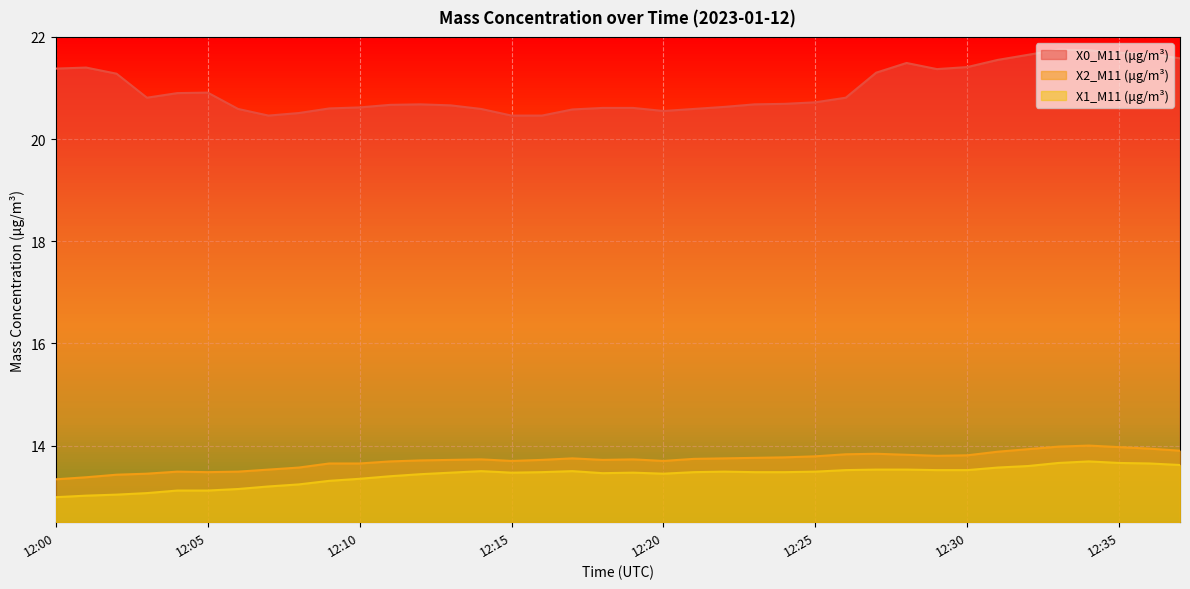

How many lines are shown in the chart?

3